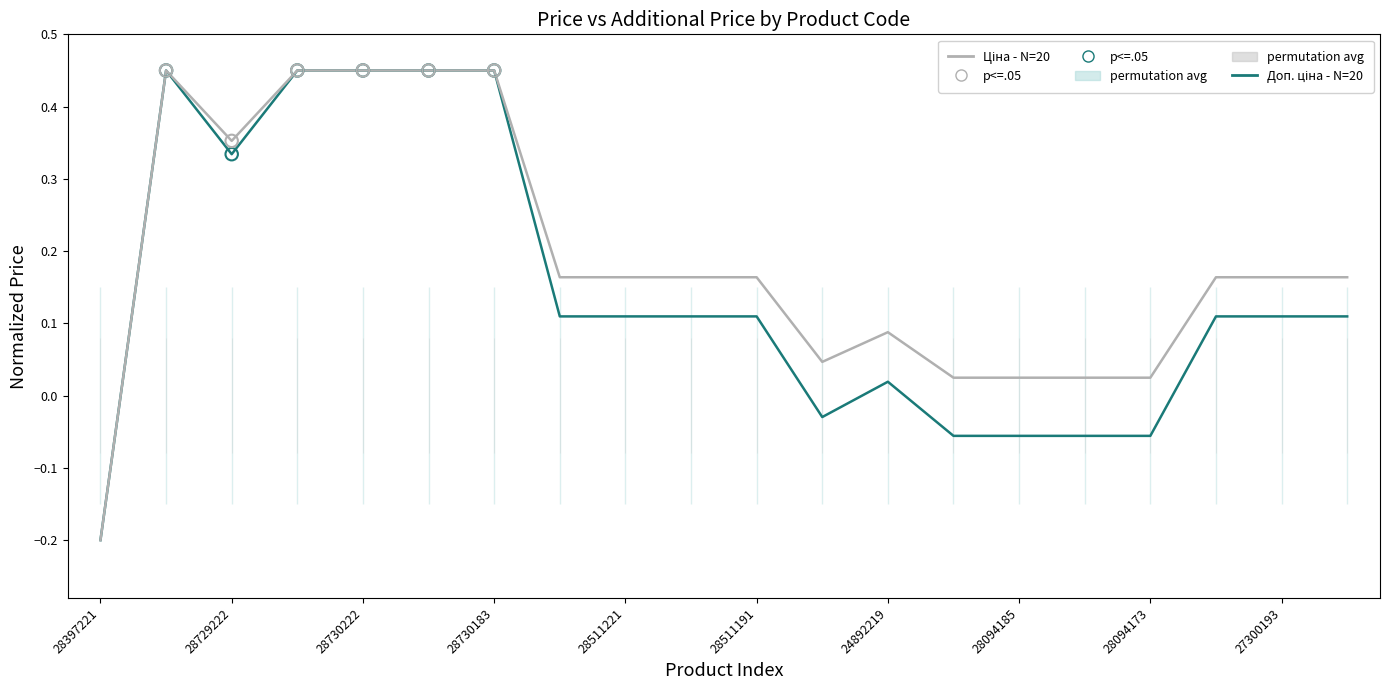

At how many categories does at least one series exceed 0?

19